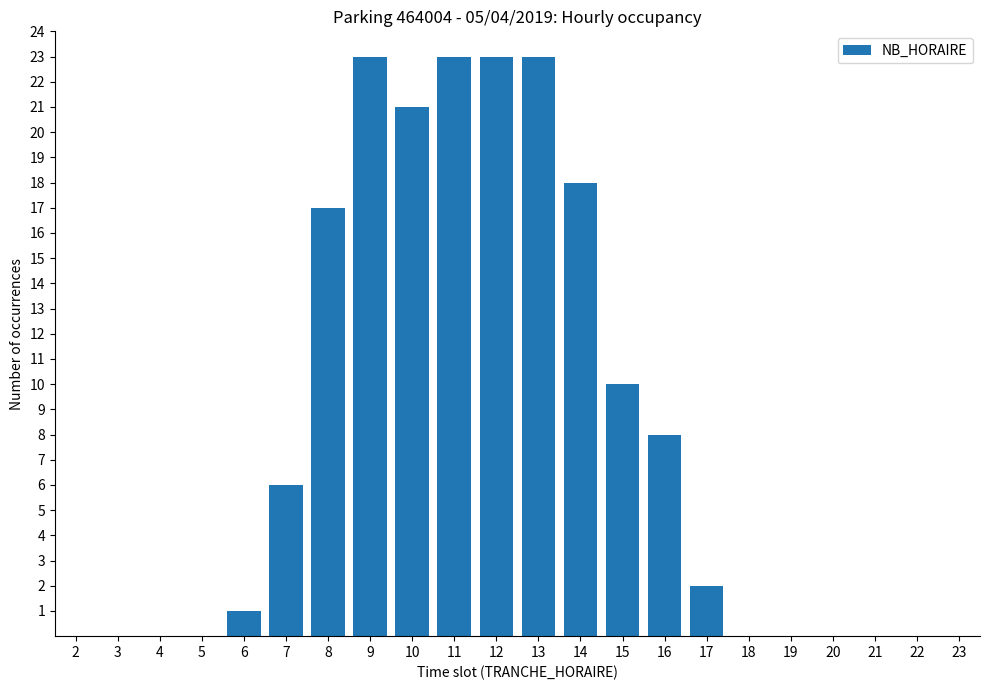

The value at 4 is 11. True or false?

False